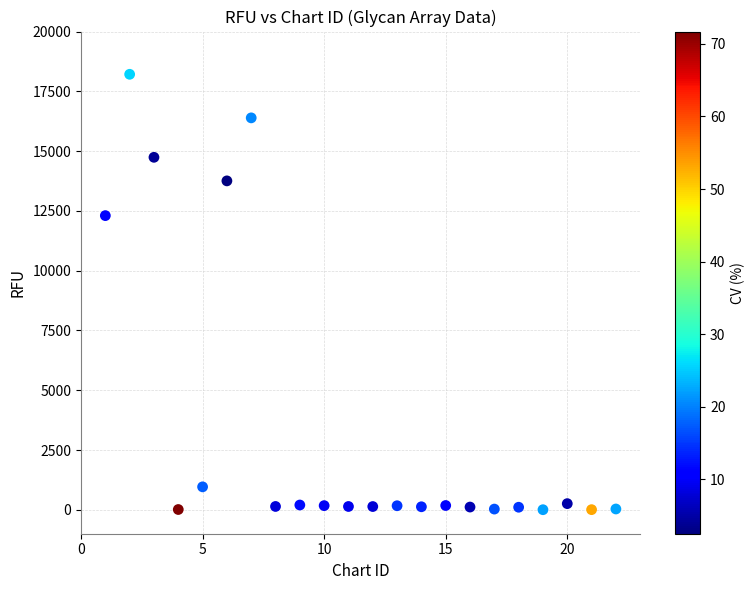

What Y value in the scatter plot is closest to 9108?

12302.8